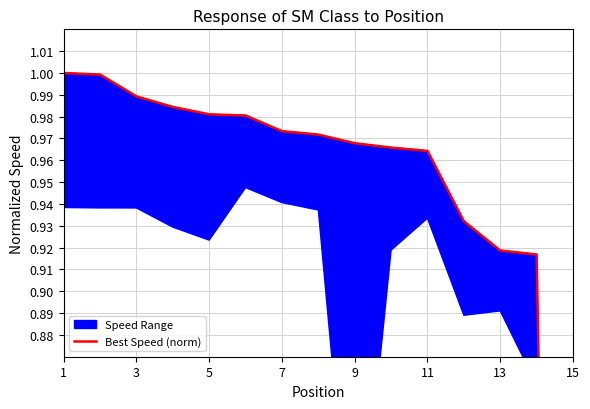

Is it true that the value at 1 is 1.7?

False